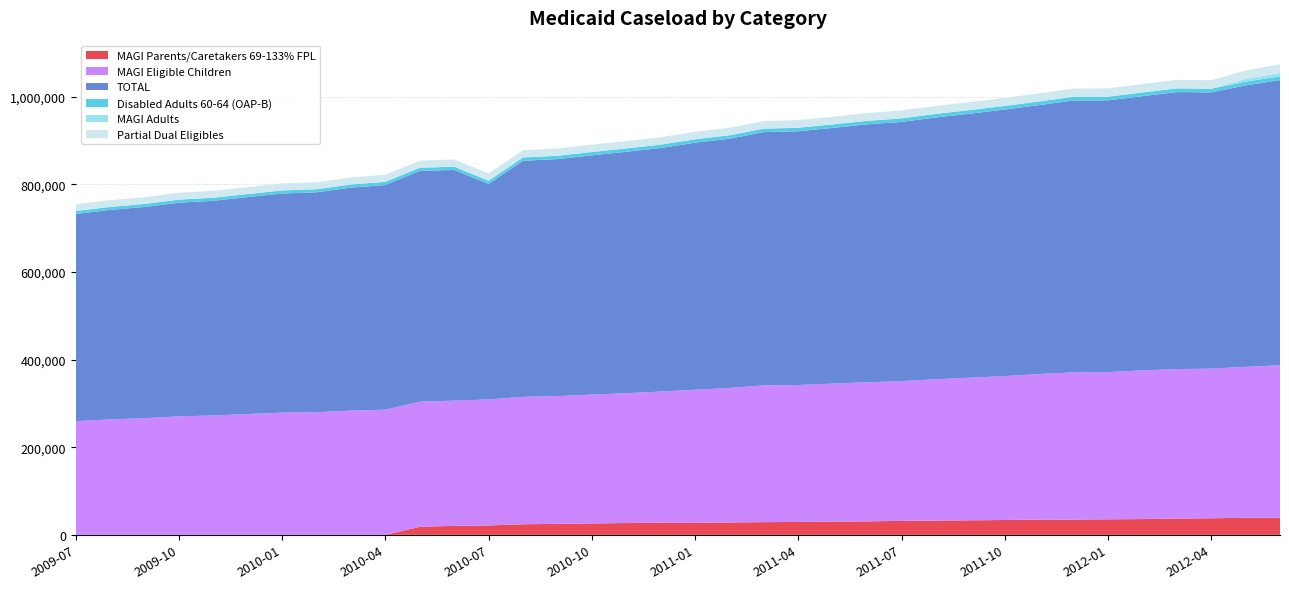

Reading left to right, list all the values displayed in this chart.

MAGI Parents/Caretakers 69-133% FPL: 2009-07=0	2009-08=0	2009-09=0	2009-10=0	2009-11=0	2009-12=0	2010-01=0	2010-02=0	2010-03=0	2010-04=0	2010-05=18253	2010-06=20607	2010-07=21446	2010-08=24193	2010-09=25071	2010-10=26016	2010-11=26924	2010-12=27596	2011-01=27188	2011-02=28323	2011-03=28968	2011-04=29451	2011-05=30102	2011-06=30724	2011-07=31920	2011-08=32462	2011-09=33152	2011-10=33838	2011-11=34915	2011-12=34886	2012-01=35481	2012-02=35962	2012-03=37141	2012-04=37902	2012-05=38955	2012-06=38921
MAGI Eligible Children: 2009-07=259609	2009-08=263415	2009-09=266381	2009-10=270514	2009-11=272453	2009-12=275867	2010-01=279000	2010-02=279898	2010-03=283625	2010-04=285746	2010-05=285779	2010-06=285778	2010-07=287674	2010-08=290871	2010-09=291592	2010-10=294155	2010-11=296482	2010-12=299499	2011-01=304042	2011-02=307032	2011-03=312300	2011-04=312603	2011-05=315116	2011-06=317551	2011-07=319065	2011-08=322779	2011-09=325673	2011-10=328632	2011-11=332183	2011-12=336053	2012-01=336096	2012-02=339523	2012-03=341274	2012-04=341546	2012-05=344523	2012-06=348253
TOTAL: 2009-07=472899	2009-08=478550	2009-09=482188	2009-10=487876	2009-11=490236	2009-12=495309	2010-01=500333	2010-02=502194	2010-03=509200	2010-04=512978	2010-05=527027	2010-06=526776	2010-07=492063	2010-08=539073	2010-09=541285	2010-10=546301	2010-11=551168	2010-12=556120	2011-01=564115	2011-02=569088	2011-03=578192	2011-04=579436	2011-05=583951	2011-06=588925	2011-07=591843	2011-08=597705	2011-09=602910	2011-10=608533	2011-11=614146	2011-12=620799	2012-01=620542	2012-02=626106	2012-03=632511	2012-04=630699	2012-05=642649	2012-06=651122
Disabled Adults 60-64 (OAP-B): 2009-07=6774	2009-08=6863	2009-09=6945	2009-10=6985	2009-11=6986	2009-12=7025	2010-01=7047	2010-02=7049	2010-03=7152	2010-04=7212	2010-05=7228	2010-06=7326	2010-07=7395	2010-08=7492	2010-09=7562	2010-10=7602	2010-11=7682	2010-12=7721	2011-01=7781	2011-02=7870	2011-03=7966	2011-04=7987	2011-05=8051	2011-06=8089	2011-07=8133	2011-08=8222	2011-09=8280	2011-10=8328	2011-11=8343	2011-12=8355	2012-01=8373	2012-02=8401	2012-03=8445	2012-04=8507	2012-05=8600	2012-06=8605
MAGI Adults: 2009-07=0	2009-08=0	2009-09=0	2009-10=0	2009-11=0	2009-12=0	2010-01=0	2010-02=0	2010-03=0	2010-04=0	2010-05=0	2010-06=0	2010-07=0	2010-08=0	2010-09=0	2010-10=0	2010-11=0	2010-12=0	2011-01=0	2011-02=0	2011-03=0	2011-04=0	2011-05=0	2011-06=0	2011-07=0	2011-08=0	2011-09=0	2011-10=0	2011-11=0	2011-12=0	2012-01=0	2012-02=0	2012-03=0	2012-04=0	2012-05=5860	2012-06=7753
Partial Dual Eligibles: 2009-07=15434	2009-08=15522	2009-09=15513	2009-10=15638	2009-11=15743	2009-12=15846	2010-01=15954	2010-02=16076	2010-03=16212	2010-04=16308	2010-05=16285	2010-06=16495	2010-07=16539	2010-08=16634	2010-09=16652	2010-10=16794	2010-11=16941	2010-12=17002	2011-01=17210	2011-02=17249	2011-03=17390	2011-04=17399	2011-05=17546	2011-06=17727	2011-07=17923	2011-08=18046	2011-09=18156	2011-10=18314	2011-11=18584	2011-12=18798	2012-01=18985	2012-02=19220	2012-03=19466	2012-04=19396	2012-05=19640	2012-06=19929